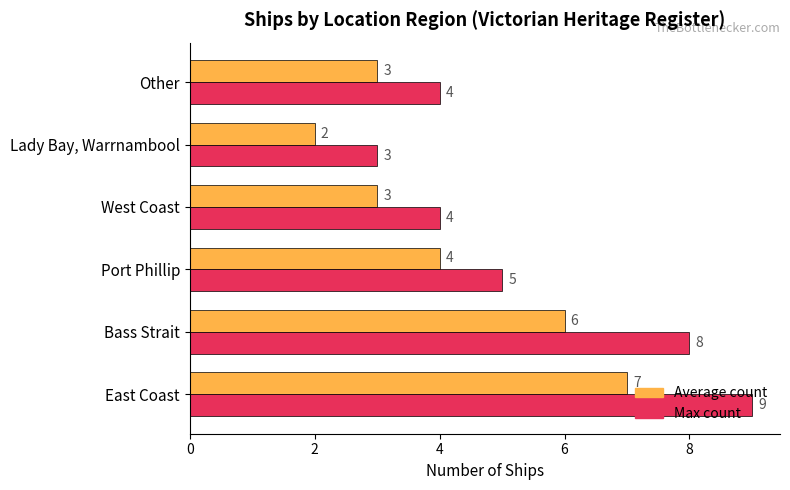

Rank the series at East Coast from lowest to highest value.

Average count, Max count